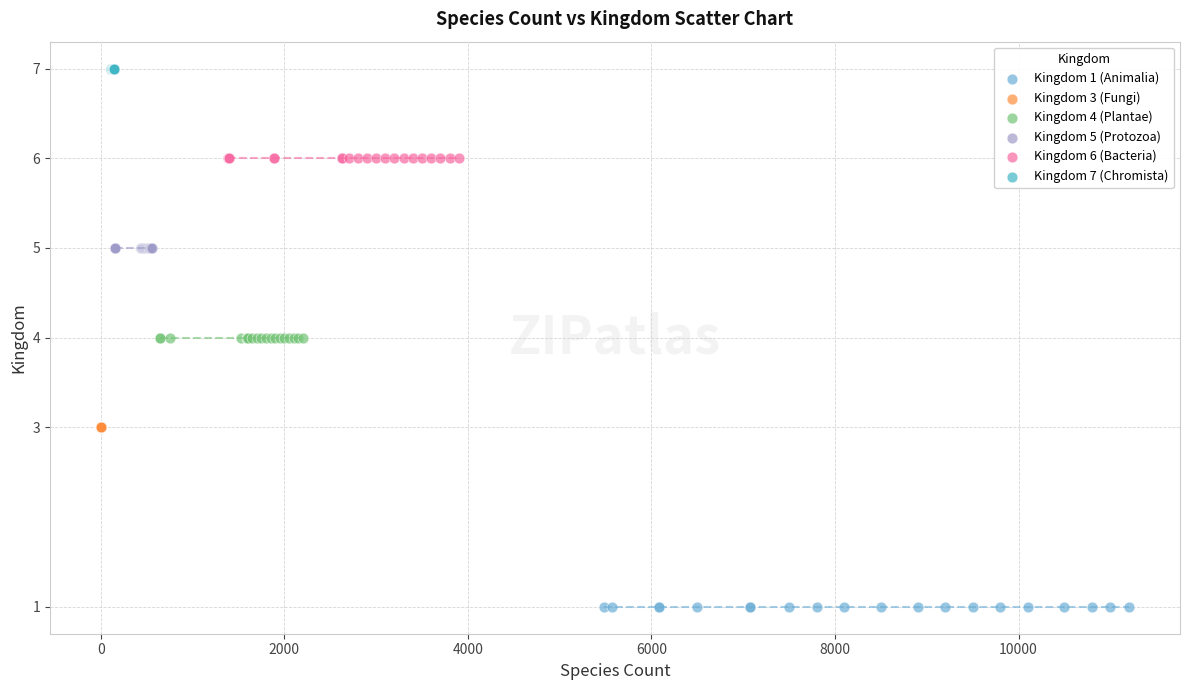

Which series reaches the maximum Y coordinate?

Kingdom 7 (Chromista)